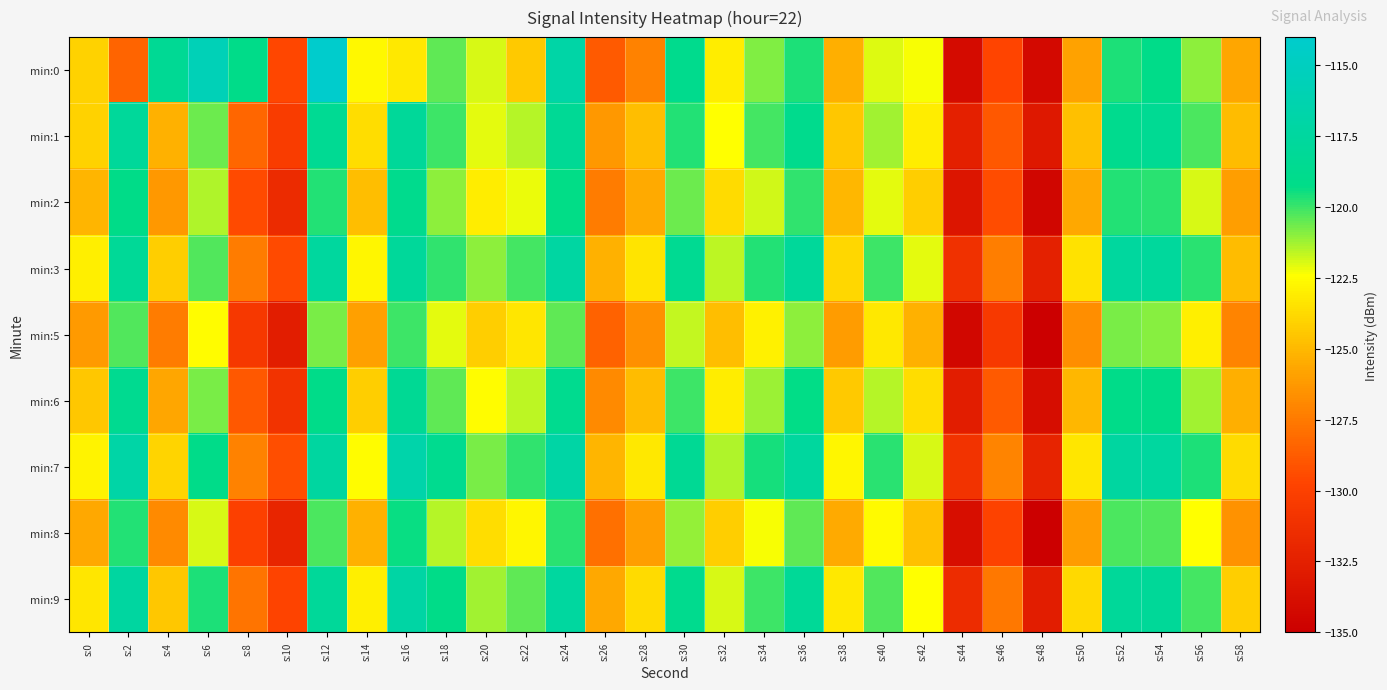

Reading left to right, extract all data points from this chart.

min:0: s:0=-124.1	s:2=-128.4	s:4=-118.3	s:6=-115.6	s:8=-119.2	s:10=-129.7	s:12=-114.0	s:14=-122.7	s:16=-123.2	s:18=-120.4	s:20=-121.9	s:22=-124.4	s:24=-116.9	s:26=-128.8	s:28=-127.1	s:30=-118.9	s:32=-123.0	s:34=-120.9	s:36=-119.7	s:38=-125.3	s:40=-122.0	s:42=-122.3	s:44=-134.0	s:46=-129.7	s:48=-134.2	s:50=-125.8	s:52=-119.7	s:54=-119.1	s:56=-121.0	s:58=-125.7
min:1: s:0=-124.0	s:2=-117.8	s:4=-125.2	s:6=-120.6	s:8=-128.3	s:10=-130.3	s:12=-118.4	s:14=-123.7	s:16=-117.9	s:18=-120.0	s:20=-122.1	s:22=-121.5	s:24=-118.2	s:26=-126.3	s:28=-124.8	s:30=-119.7	s:32=-122.4	s:34=-120.1	s:36=-118.9	s:38=-124.5	s:40=-121.3	s:42=-123.1	s:44=-132.5	s:46=-128.9	s:48=-133.1	s:50=-124.7	s:52=-118.8	s:54=-118.4	s:56=-120.2	s:58=-124.9
min:2: s:0=-125.1	s:2=-119.2	s:4=-126.3	s:6=-121.4	s:8=-129.5	s:10=-131.6	s:12=-119.7	s:14=-124.8	s:16=-118.9	s:18=-121.0	s:20=-123.1	s:22=-122.2	s:24=-119.3	s:26=-127.4	s:28=-125.5	s:30=-120.6	s:32=-123.7	s:34=-121.8	s:36=-119.9	s:38=-125.0	s:40=-122.1	s:42=-124.2	s:44=-133.3	s:46=-129.4	s:48=-134.5	s:50=-125.6	s:52=-119.7	s:54=-119.8	s:56=-121.9	s:58=-126.0
min:3: s:0=-123.0	s:2=-118.1	s:4=-124.2	s:6=-120.3	s:8=-127.4	s:10=-129.5	s:12=-117.6	s:14=-122.7	s:16=-117.8	s:18=-119.9	s:20=-121.0	s:22=-120.1	s:24=-117.2	s:26=-125.3	s:28=-123.4	s:30=-118.5	s:32=-121.6	s:34=-119.7	s:36=-117.8	s:38=-123.9	s:40=-120.0	s:42=-122.1	s:44=-131.2	s:46=-127.3	s:48=-132.4	s:50=-123.5	s:52=-117.6	s:54=-117.7	s:56=-119.8	s:58=-124.9
min:5: s:0=-126.2	s:2=-120.3	s:4=-127.4	s:6=-122.5	s:8=-130.6	s:10=-132.7	s:12=-120.8	s:14=-125.9	s:16=-120.0	s:18=-122.1	s:20=-124.2	s:22=-123.3	s:24=-120.4	s:26=-128.5	s:28=-126.6	s:30=-121.7	s:32=-124.8	s:34=-122.9	s:36=-121.0	s:38=-126.1	s:40=-123.2	s:42=-125.3	s:44=-134.4	s:46=-130.5	s:48=-135.6	s:50=-126.7	s:52=-120.8	s:54=-120.9	s:56=-123.0	s:58=-127.1
min:6: s:0=-124.5	s:2=-118.6	s:4=-125.7	s:6=-120.8	s:8=-128.9	s:10=-131.0	s:12=-119.1	s:14=-124.2	s:16=-118.3	s:18=-120.4	s:20=-122.5	s:22=-121.6	s:24=-118.7	s:26=-126.8	s:28=-124.9	s:30=-120.0	s:32=-123.1	s:34=-121.2	s:36=-119.3	s:38=-124.4	s:40=-121.5	s:42=-123.6	s:44=-132.7	s:46=-128.8	s:48=-133.9	s:50=-125.0	s:52=-119.1	s:54=-119.2	s:56=-121.3	s:58=-125.4
min:7: s:0=-122.8	s:2=-116.9	s:4=-124.0	s:6=-119.1	s:8=-127.2	s:10=-129.3	s:12=-117.4	s:14=-122.5	s:16=-116.6	s:18=-118.7	s:20=-120.8	s:22=-119.9	s:24=-117.0	s:26=-125.1	s:28=-123.2	s:30=-118.3	s:32=-121.4	s:34=-119.5	s:36=-117.6	s:38=-122.7	s:40=-119.8	s:42=-121.9	s:44=-131.0	s:46=-127.1	s:48=-132.2	s:50=-123.3	s:52=-117.4	s:54=-117.5	s:56=-119.6	s:58=-123.7
min:8: s:0=-125.6	s:2=-119.7	s:4=-126.8	s:6=-121.9	s:8=-130.0	s:10=-132.1	s:12=-120.2	s:14=-125.3	s:16=-119.4	s:18=-121.5	s:20=-123.6	s:22=-122.7	s:24=-119.8	s:26=-127.9	s:28=-126.0	s:30=-121.1	s:32=-124.2	s:34=-122.3	s:36=-120.4	s:38=-125.5	s:40=-122.6	s:42=-124.7	s:44=-133.8	s:46=-129.9	s:48=-135.0	s:50=-126.1	s:52=-120.2	s:54=-120.3	s:56=-122.4	s:58=-126.5
min:9: s:0=-123.3	s:2=-117.4	s:4=-124.5	s:6=-119.6	s:8=-127.7	s:10=-129.8	s:12=-117.9	s:14=-123.0	s:16=-117.1	s:18=-119.2	s:20=-121.3	s:22=-120.4	s:24=-117.5	s:26=-125.6	s:28=-123.7	s:30=-118.8	s:32=-121.9	s:34=-120.0	s:36=-118.1	s:38=-123.2	s:40=-120.3	s:42=-122.4	s:44=-131.5	s:46=-127.6	s:48=-132.7	s:50=-123.8	s:52=-117.9	s:54=-118.0	s:56=-120.1	s:58=-124.2